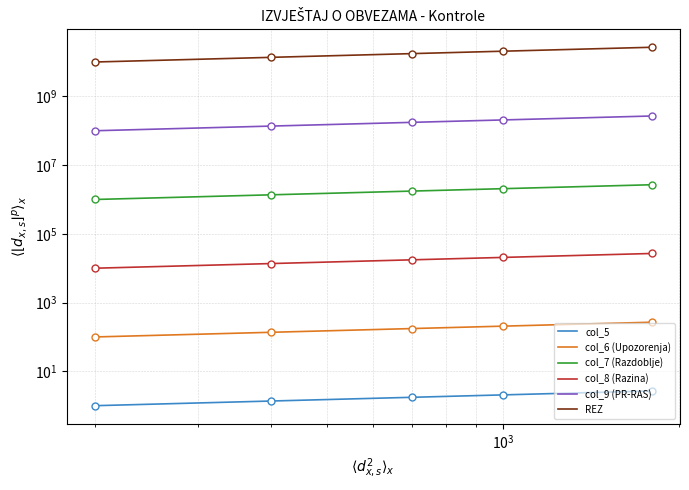

True or false: col_8 (Razina) has a value of 35201.0 at 9.

False